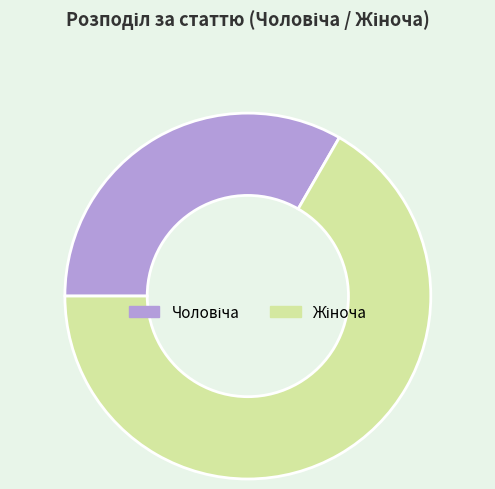

Is there a majority slice in this chart?

Yes